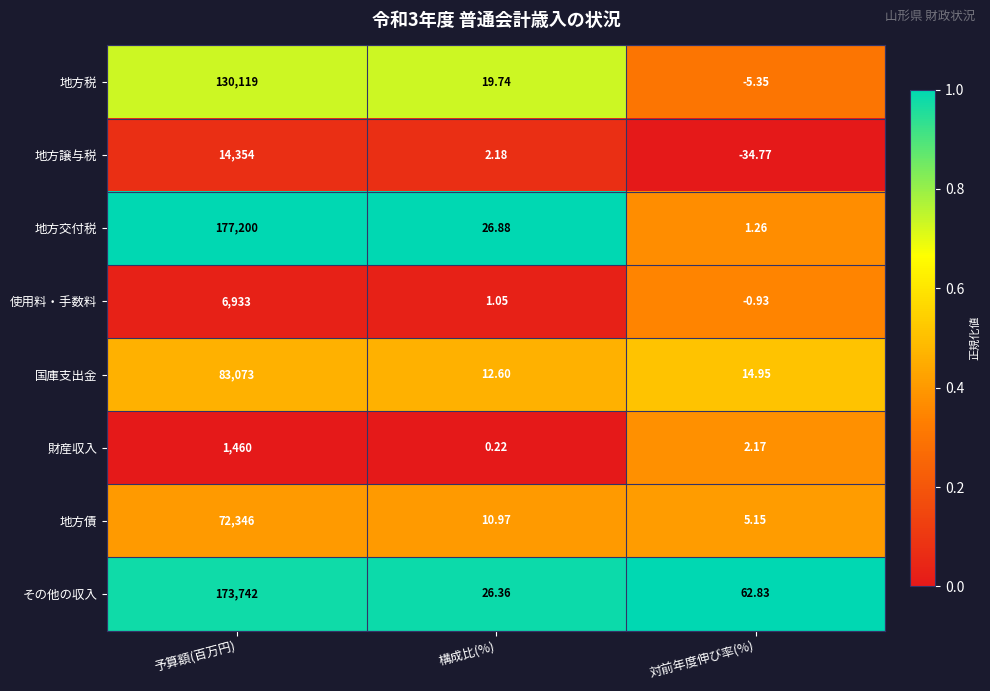

Rank the categories by 財産収入 value from highest to lowest.

予算額(百万円), 対前年度伸び率(%), 構成比(%)